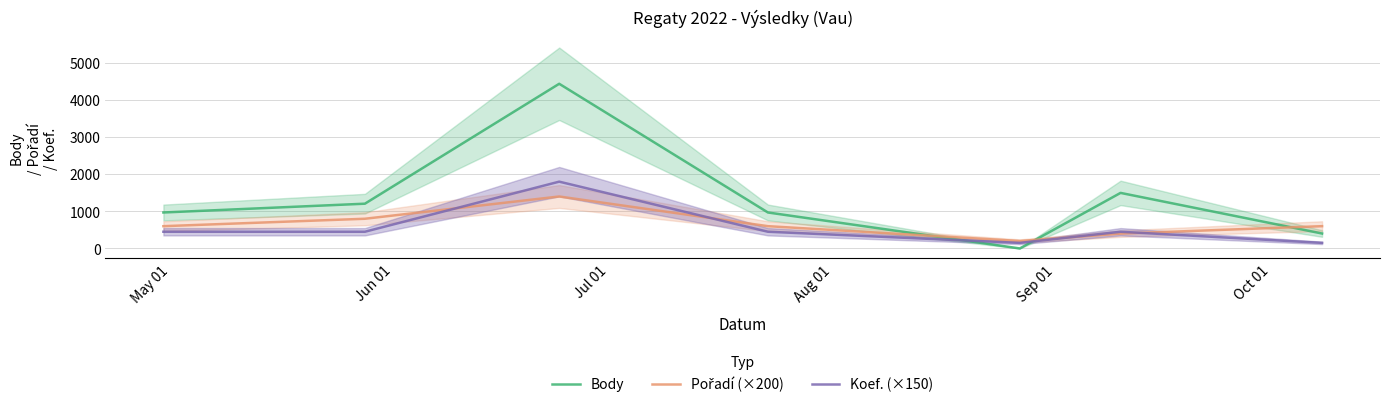

True or false: Body has more than 2 interior local peaks.

False